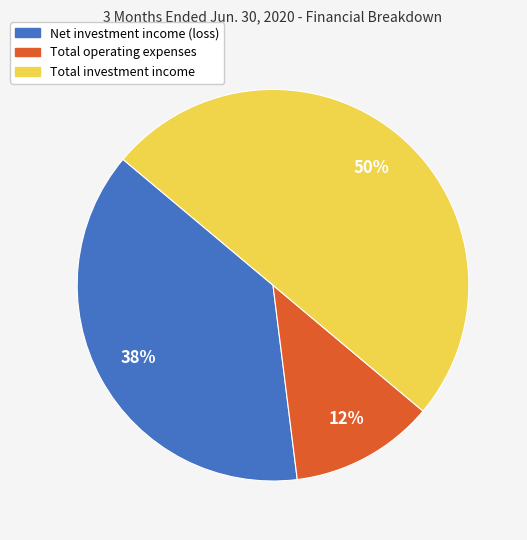

Which slice is the smallest?

Total operating expenses